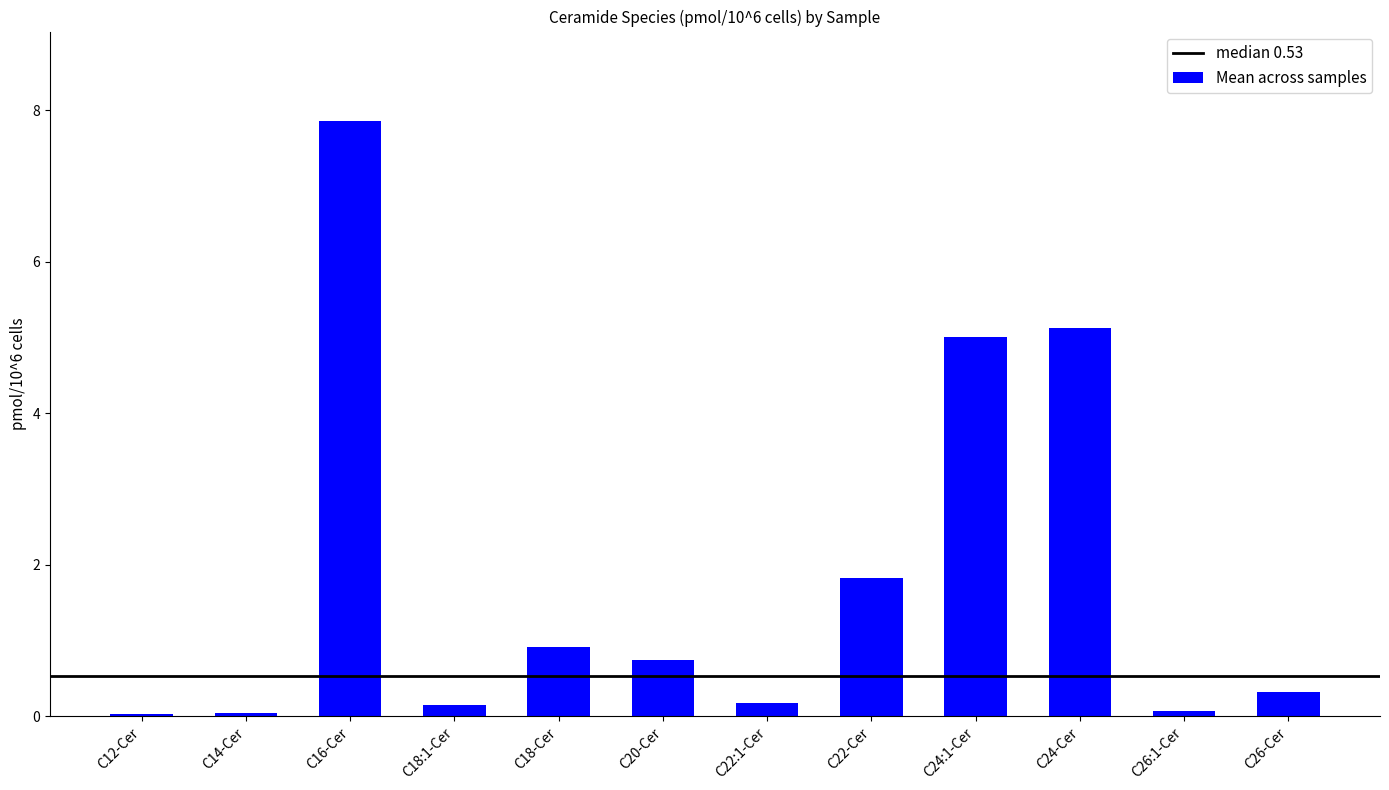

What is the sum of all values?

22.2